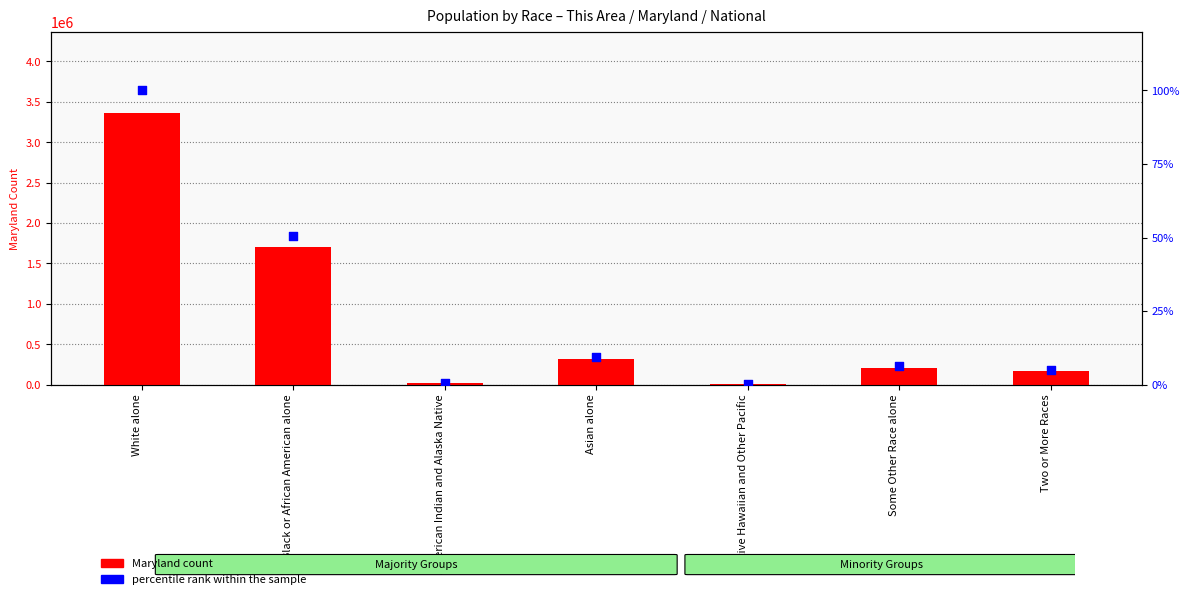

Is the value of percentile rank within the sample at White alone greater than the value of Maryland count at Asian alone?

No